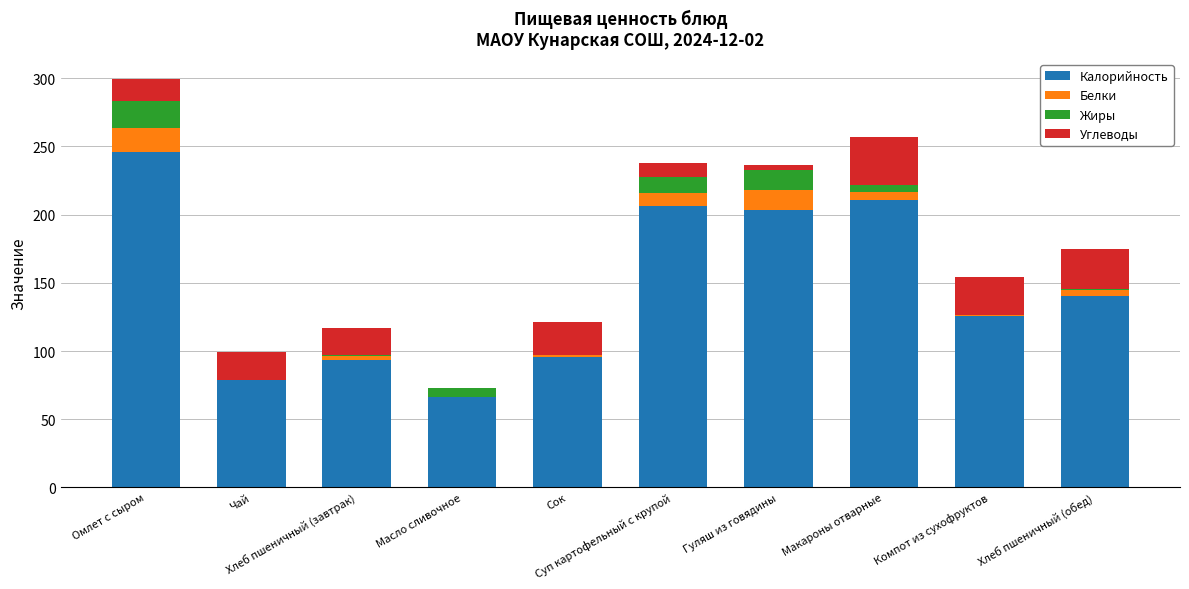

What is the maximum value for Калорийность?

245.6